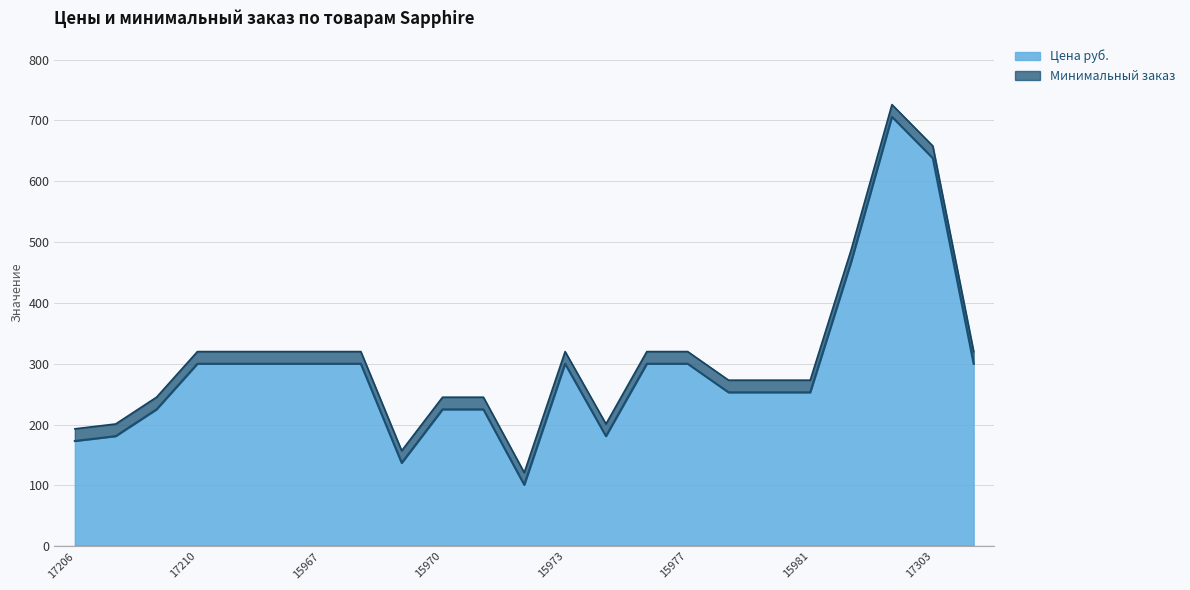

True or false: the data has more than 0 interior local peaks.

True